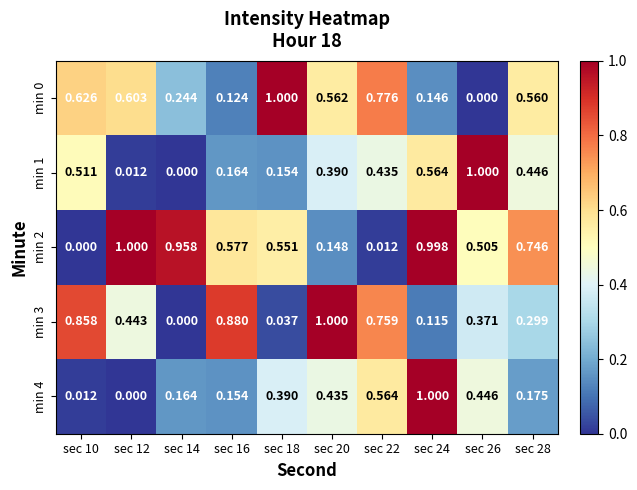

How many values in the min 1 series exceed 0?

9